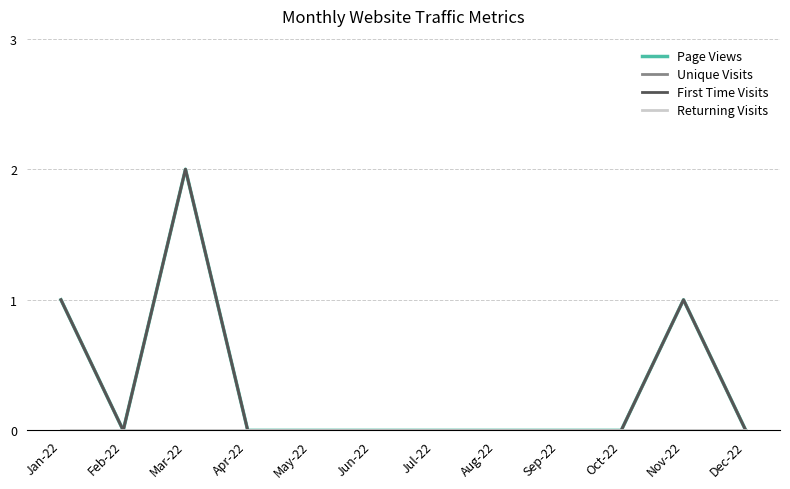

The value of First Time Visits at Oct-22 is -1. True or false?

False